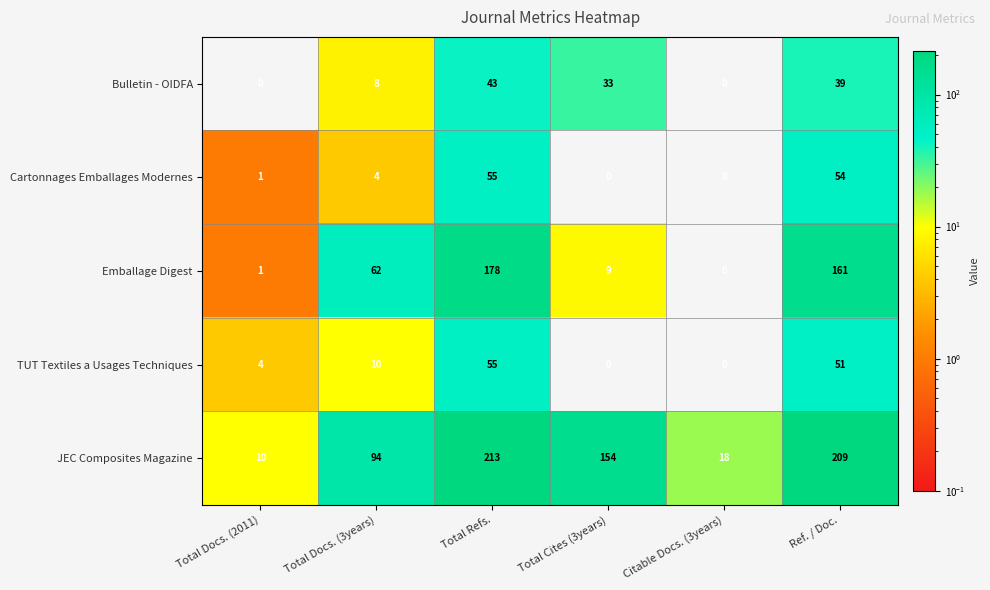

At which label is TUT Textiles a Usages Techniques closest to 27?

Total Docs. (3years)